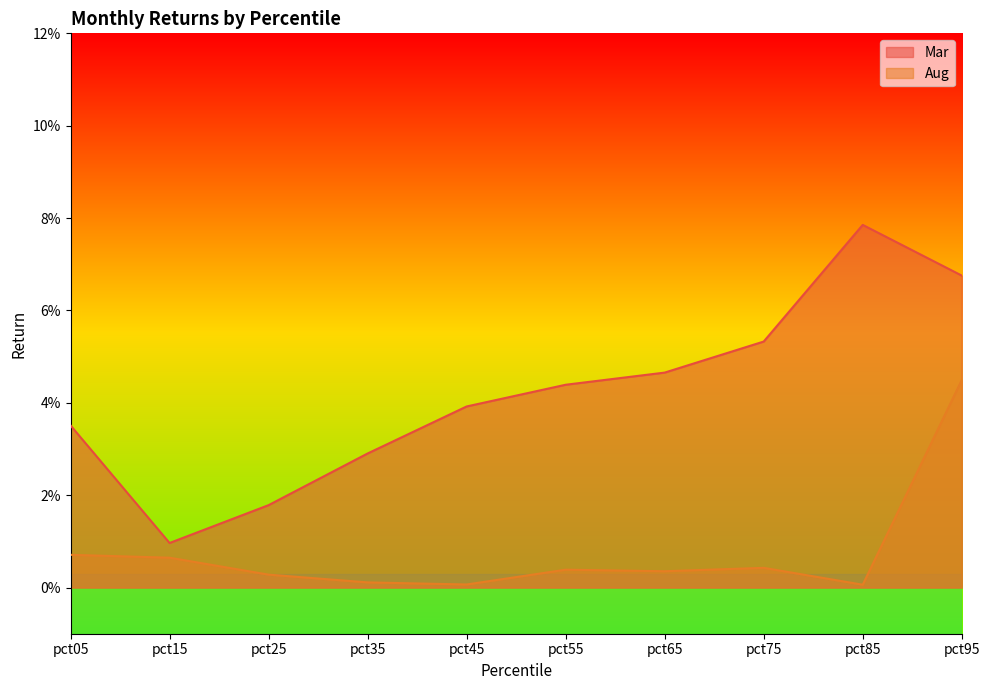

Reading left to right, transcribe all the data shown in this chart.

Mar: pct05=0.0	pct15=0.0	pct25=0.0	pct35=0.0	pct45=0.0	pct55=0.0	pct65=0.0	pct75=0.1	pct85=0.1	pct95=0.1
Aug: pct05=0.0	pct15=0.0	pct25=0.0	pct35=0.0	pct45=0.0	pct55=0.0	pct65=0.0	pct75=0.0	pct85=0.0	pct95=0.0